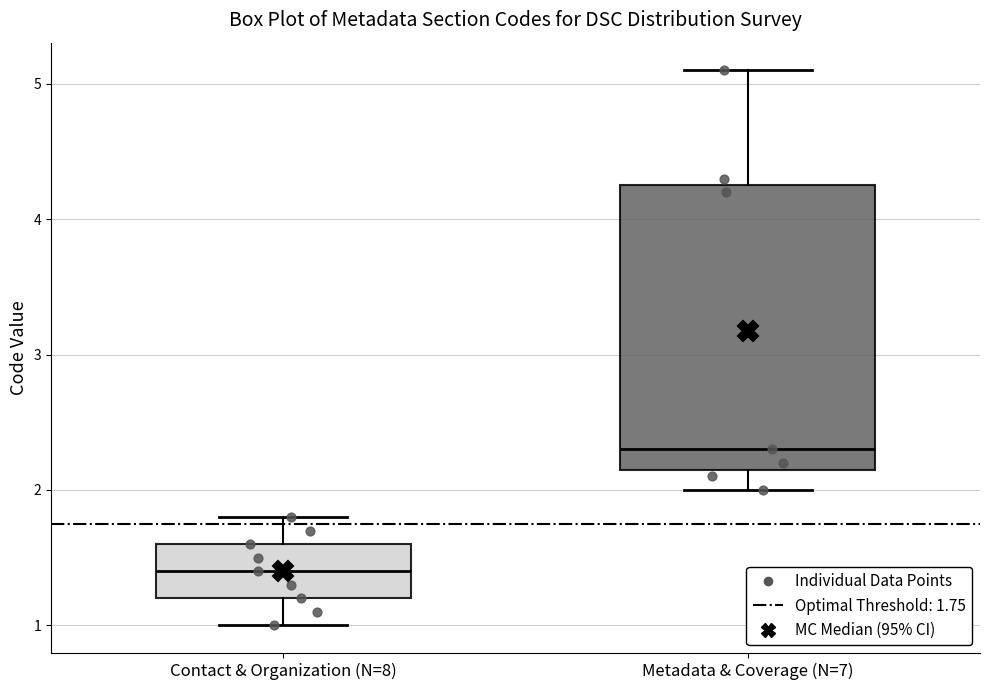

Reading left to right, transcribe this box plot: for each box, give where its median line is, the range the box spans, and where its two whiskers end, as read against the y-axis. The values are not printed on the chart, so give them approximately, as read against the axis.

Contact & Organization (N=8): median 1.4, box 1.2 to 1.6, whiskers 1.0 to 1.8
Metadata & Coverage (N=7): median 2.3, box 2.2 to 4.3, whiskers 2.0 to 5.1